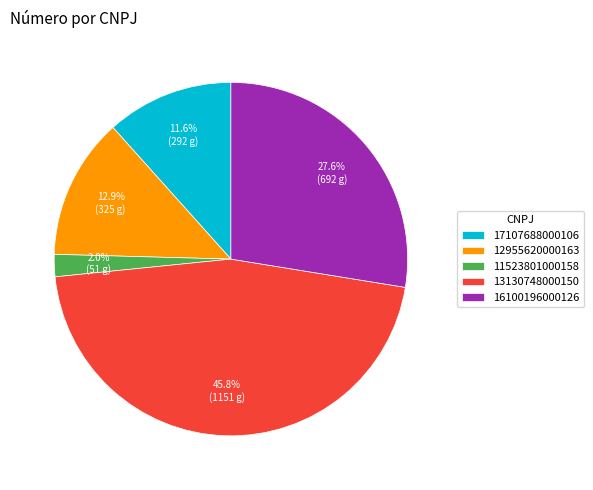

Combined, what portion of the pie is 16100196000126 and 11523801000158?

29.6%